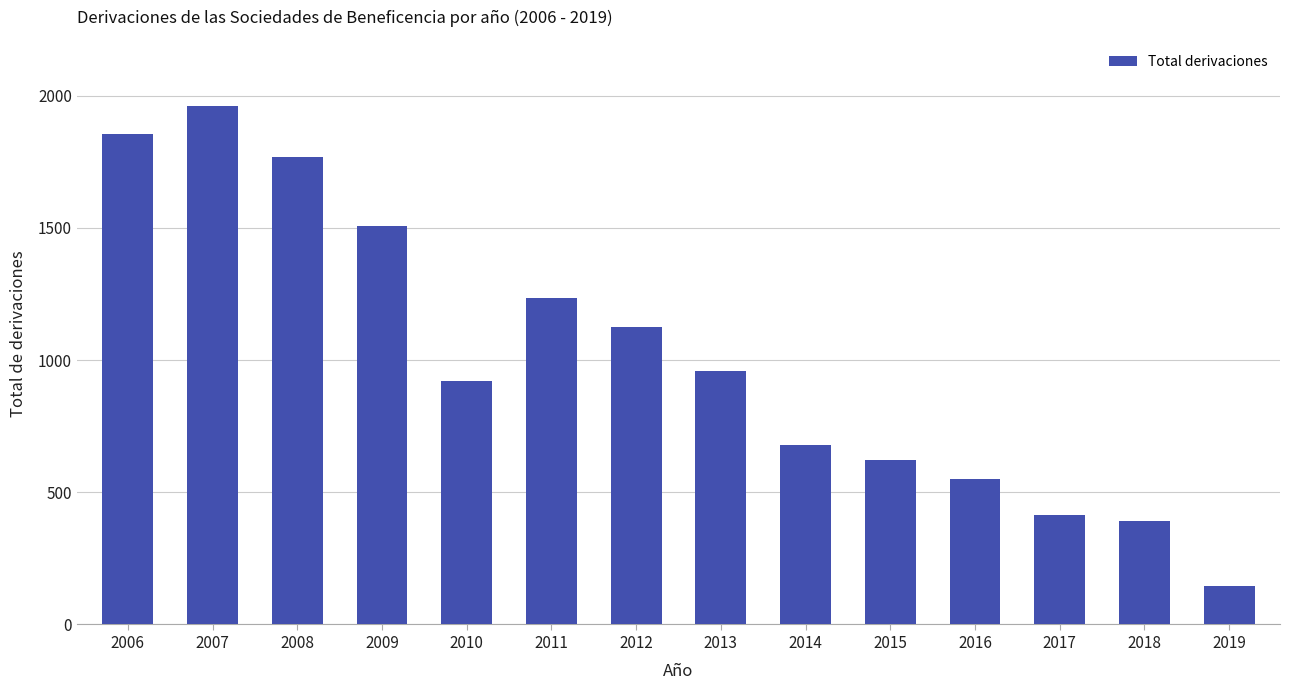

What is the difference between the values at 2014 and 2019?

533